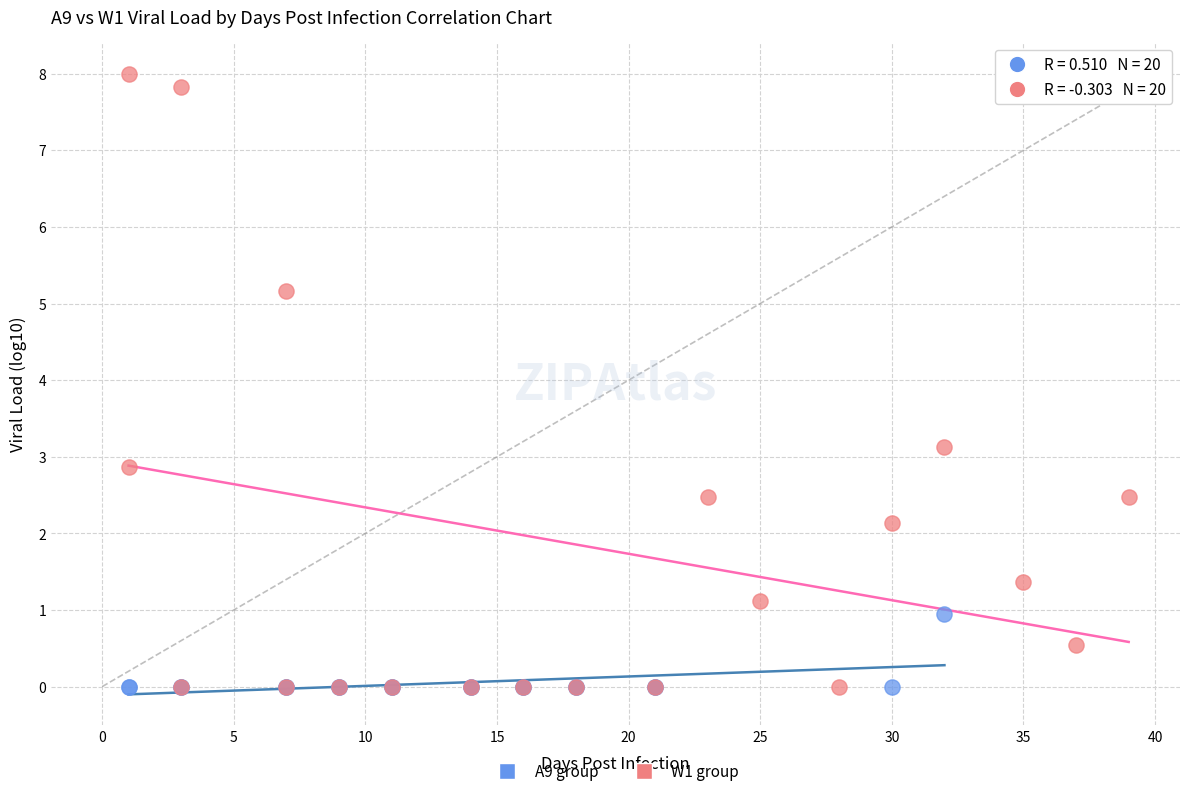

Which series contains the highest Y value?

W1 group